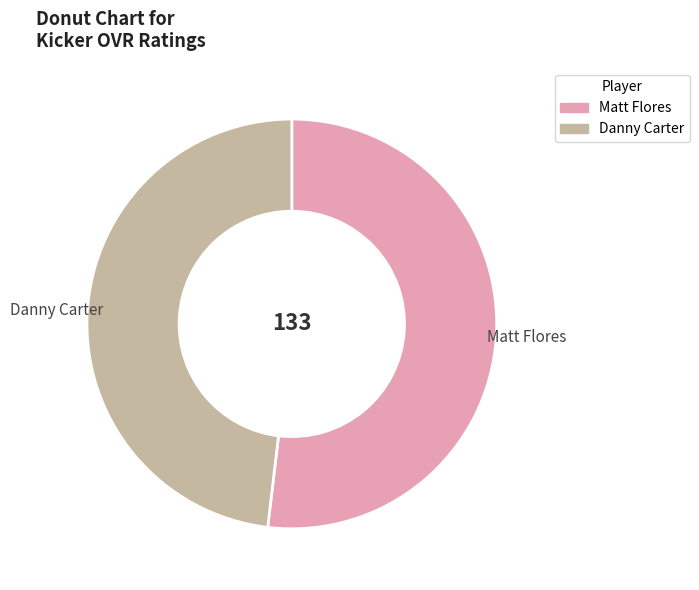

Rank the categories by value from highest to lowest.

Matt Flores, Danny Carter